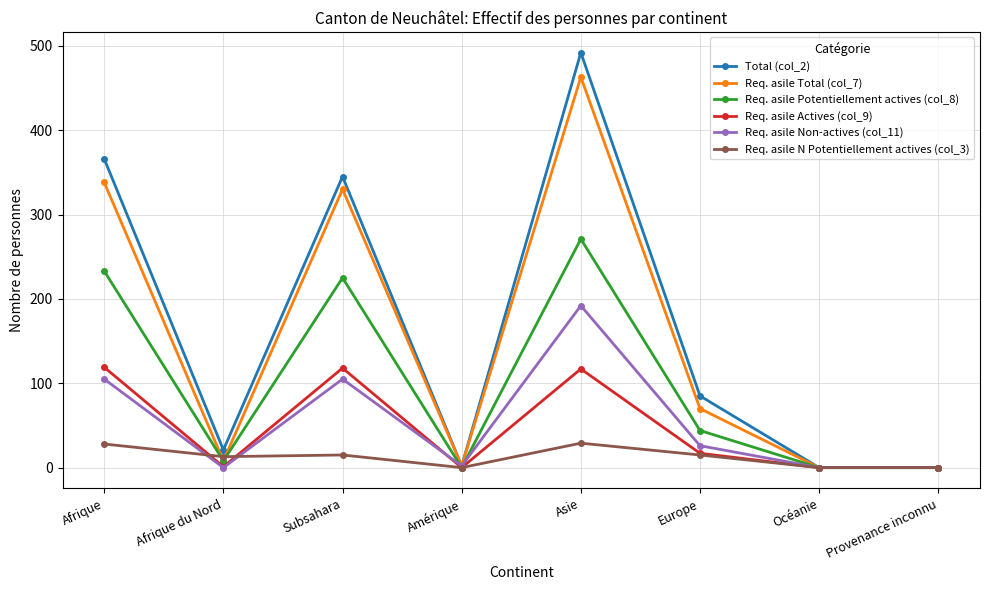

What is the total value across all series at Amérique?

6